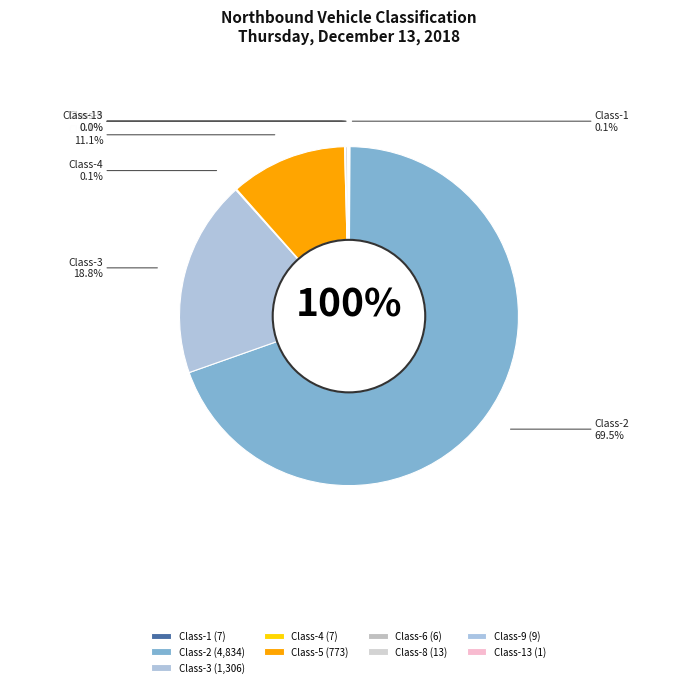

What is the majority slice?

Class-2